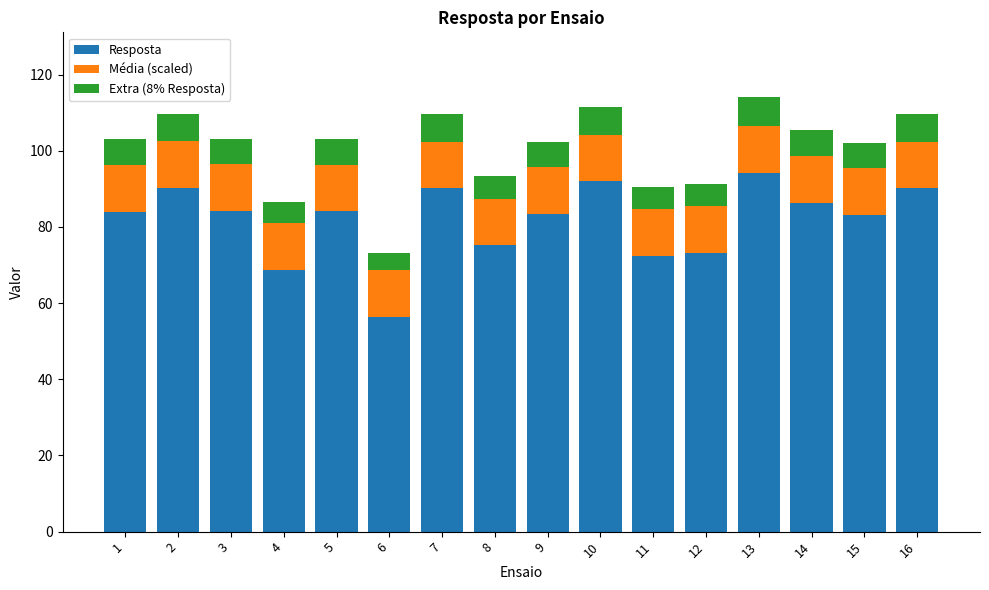

True or false: Resposta has a value of 86.4 at 14.

True